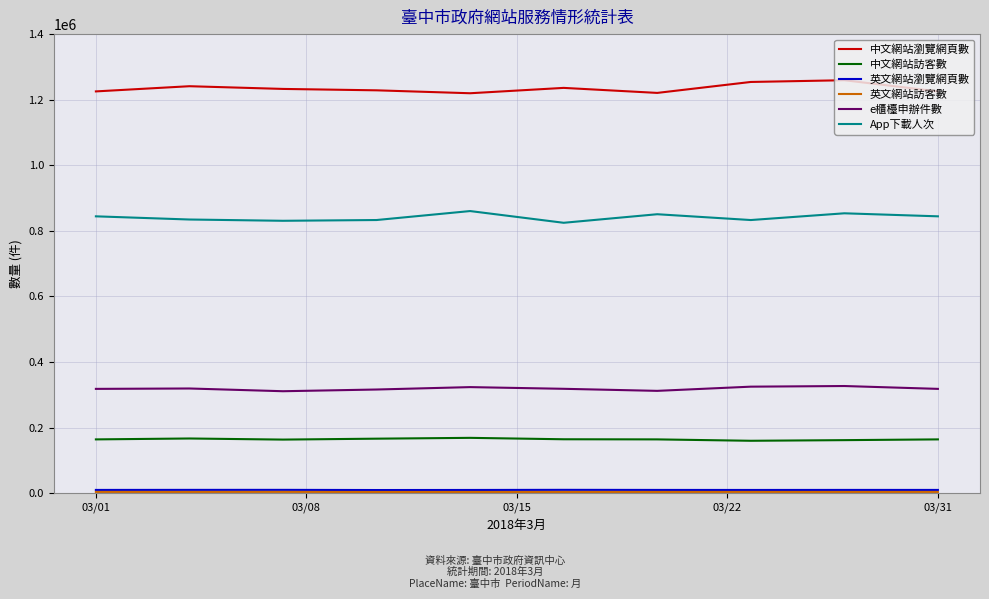

Rank the categories by 中文網站瀏覽網頁數 value from highest to lowest.

8, 7, 03/08, 5, 03/15, 03/22, 03/01, 9, 6, 03/31